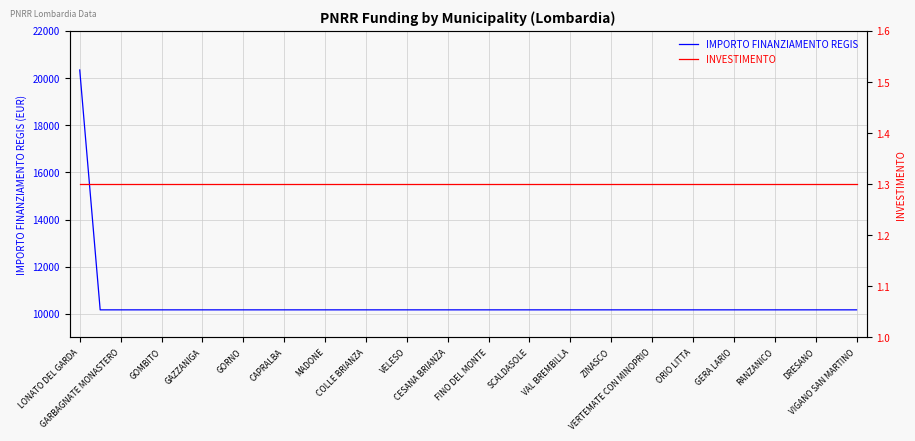

Which has a higher value, VERTEMATE CON MINOPRIO or 27?

VERTEMATE CON MINOPRIO